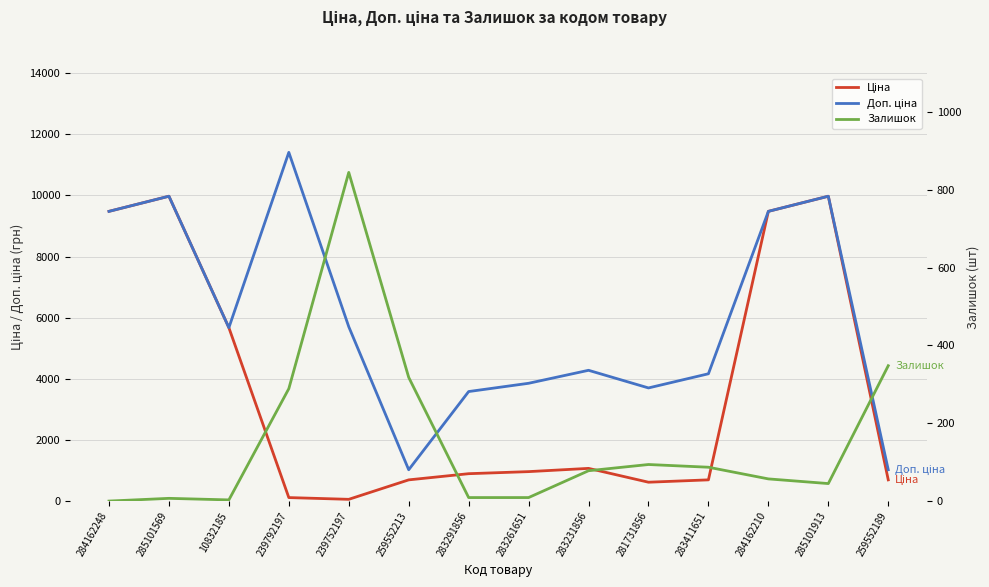

Which category has the lowest value across all series?

284162248